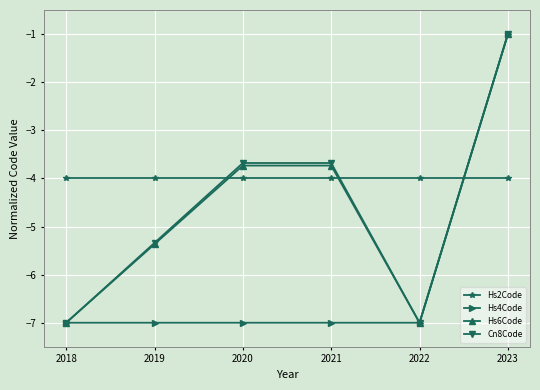

Reading left to right, transcribe all the data shown in this chart.

Hs2Code: -4.0	-4.0	-4.0	-4.0	-4.0	-4.0
Hs4Code: -7.0	-7.0	-7.0	-7.0	-7.0	-1.0
Hs6Code: -7.0	-5.4	-3.7	-3.7	-7.0	-1.0
Cn8Code: -7.0	-5.3	-3.7	-3.7	-7.0	-1.0